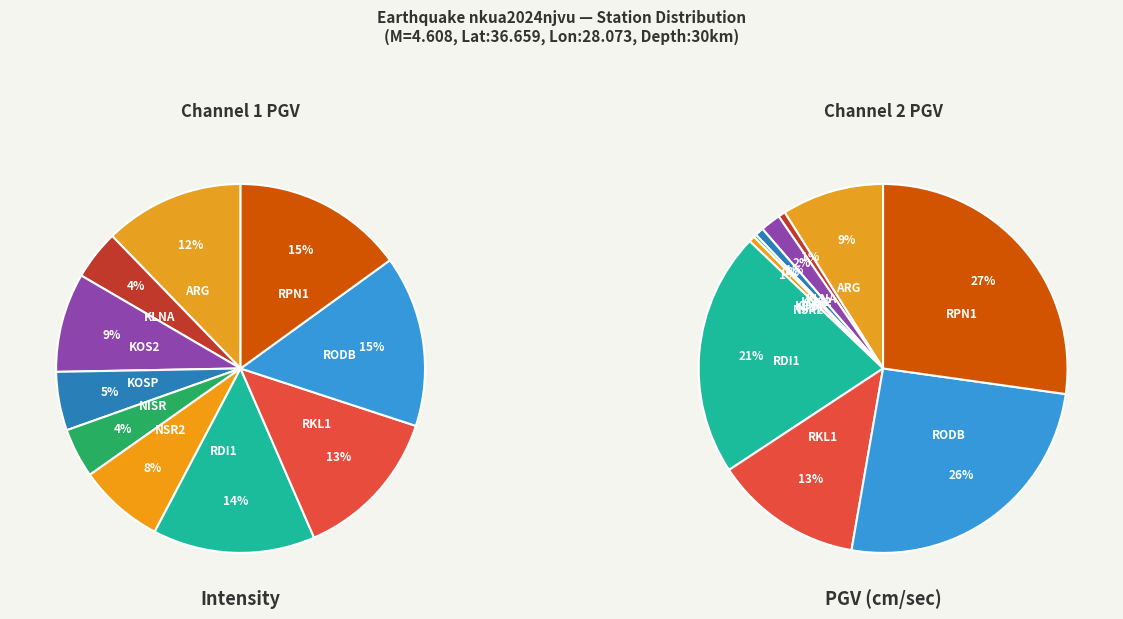

Count the number of slices in the pie.

10